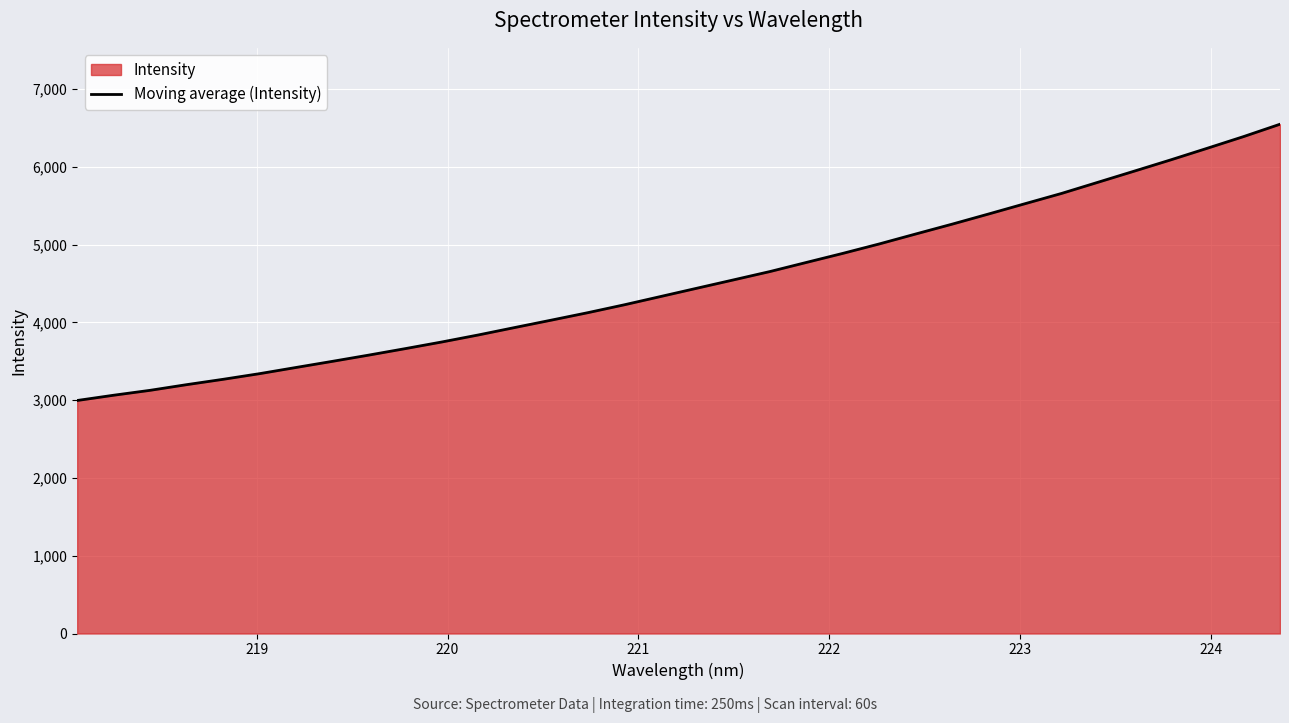

What is the average value?

4519.7